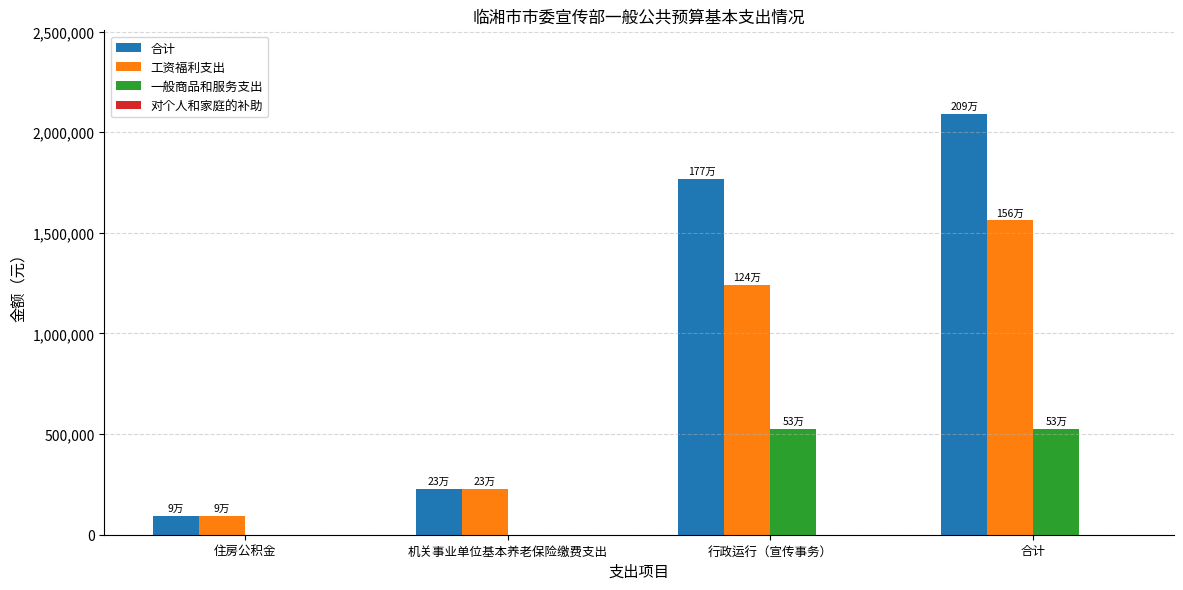

Reading left to right, list all the values displayed in this chart.

合计: 住房公积金=91809.9	机关事业单位基本养老保险缴费支出=229524.8	行政运行（宣传事务）=1767175.9	合计=2088510.6
工资福利支出: 住房公积金=91809.9	机关事业单位基本养老保险缴费支出=229524.8	行政运行（宣传事务）=1240095.9	合计=1561430.6
一般商品和服务支出: 住房公积金=0.0	机关事业单位基本养老保险缴费支出=0.0	行政运行（宣传事务）=527080.0	合计=527080.0